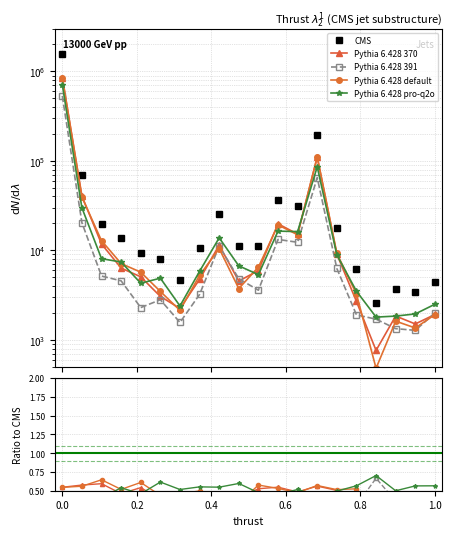

True or false: CMS has more than 2 points higher than both neighbors.

True